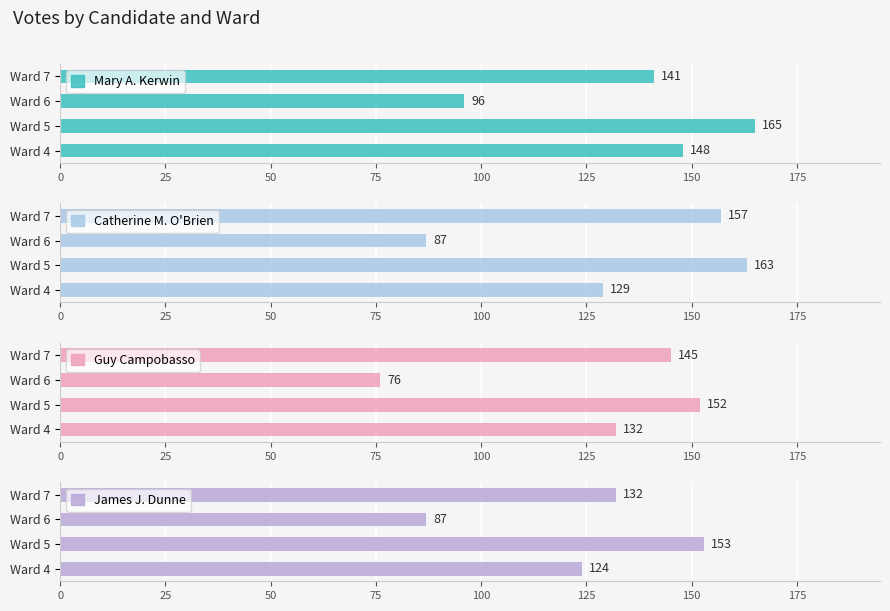

Count the James J. Dunne values in the range 124 to 153.

3